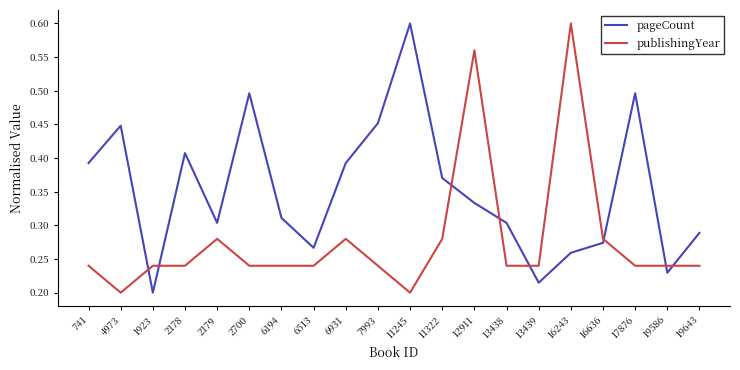

Is the value of publishingYear at 6194 greater than the value of pageCount at 1923?

Yes